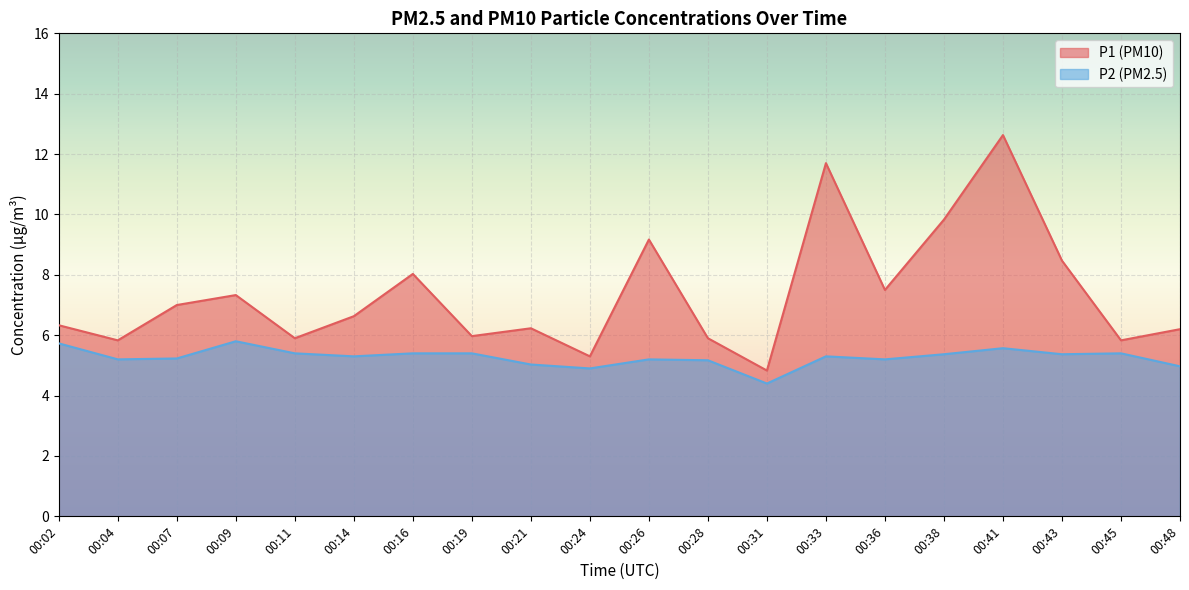

Which series changed the most between 00:33 and 00:41?

P1 (PM10)